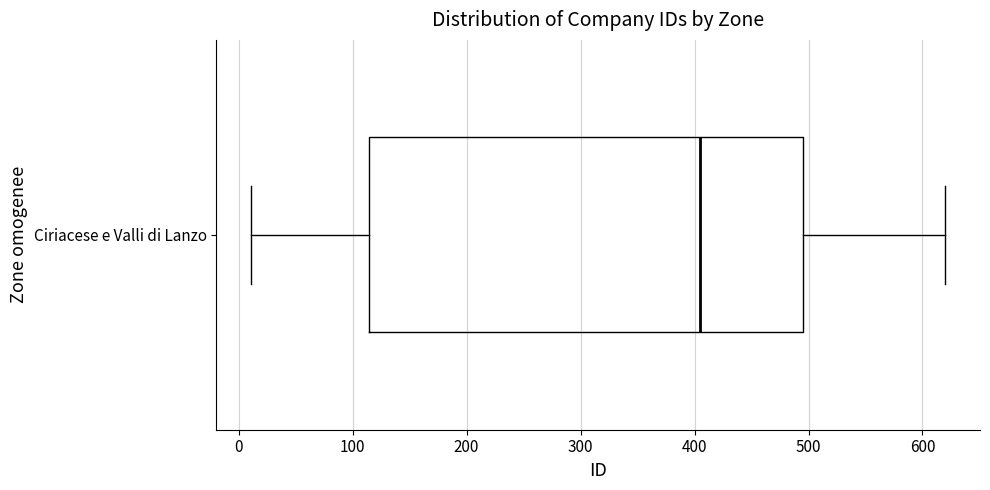

Where does the median line of the box for Ciriacese e Valli di Lanzo sit on the x-axis? The values are not printed on the chart, so give them approximately, as read against the axis.

410